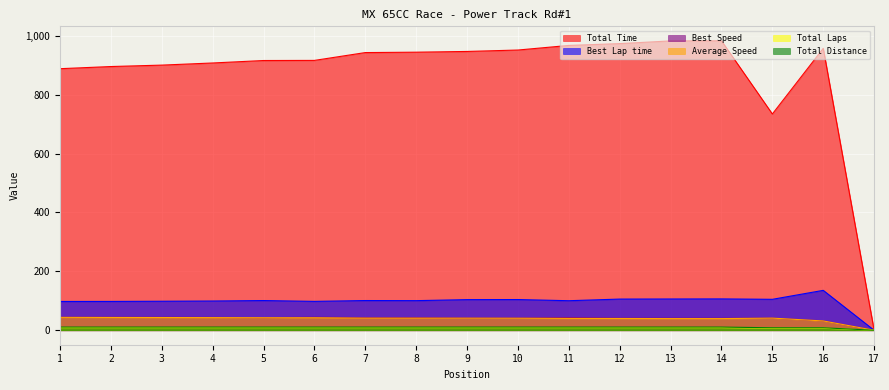

Reading right to left, what are all the values shown in this chart?

Total Time: 0.0	957.2	734.4	982.8	982.5	973.3	967.2	951.5	946.7	944.2	942.9	916.3	915.9	907.5	900.3	895.5	888.2
Best Lap time: 0.0	135.5	105.0	106.4	106.2	105.8	100.3	104.2	104.0	100.5	100.9	98.1	100.8	99.3	98.5	97.9	97.8
Best Speed: 0.0	31.9	41.1	40.6	40.7	40.8	43.1	41.4	41.6	43.0	42.8	44.1	42.8	43.5	43.9	44.1	44.2
Average Speed: 0.0	31.6	41.2	39.6	39.6	39.9	40.2	40.9	41.1	41.2	41.2	42.4	42.5	42.8	43.2	43.4	43.8
Total Laps: 0.0	7.0	7.0	9.0	9.0	9.0	9.0	9.0	9.0	9.0	9.0	9.0	9.0	9.0	9.0	9.0	9.0
Total Distance: 0.0	8.4	8.4	10.8	10.8	10.8	10.8	10.8	10.8	10.8	10.8	10.8	10.8	10.8	10.8	10.8	10.8